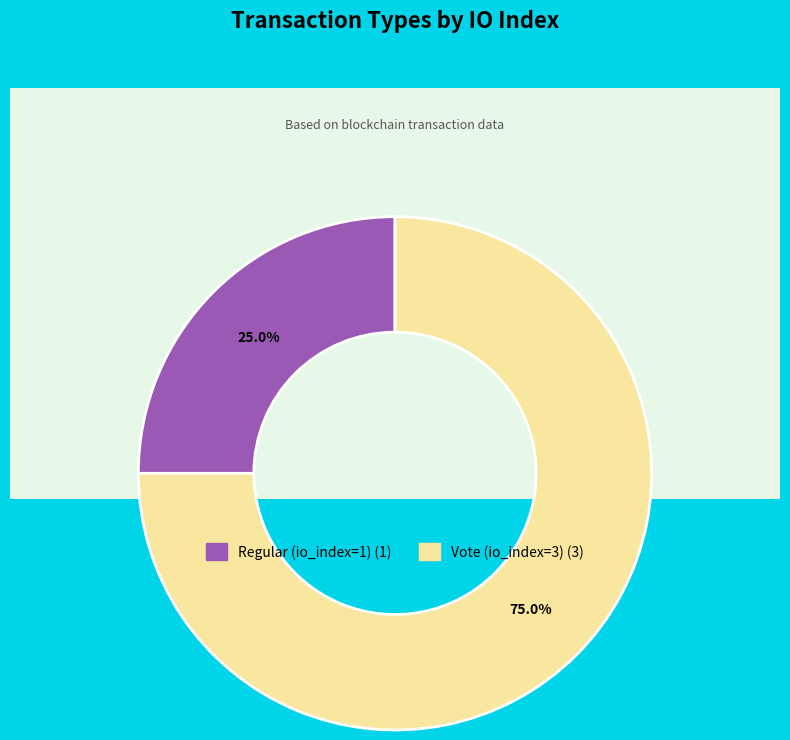

True or false: Regular (io_index=1) accounts for 25% of the total.

True